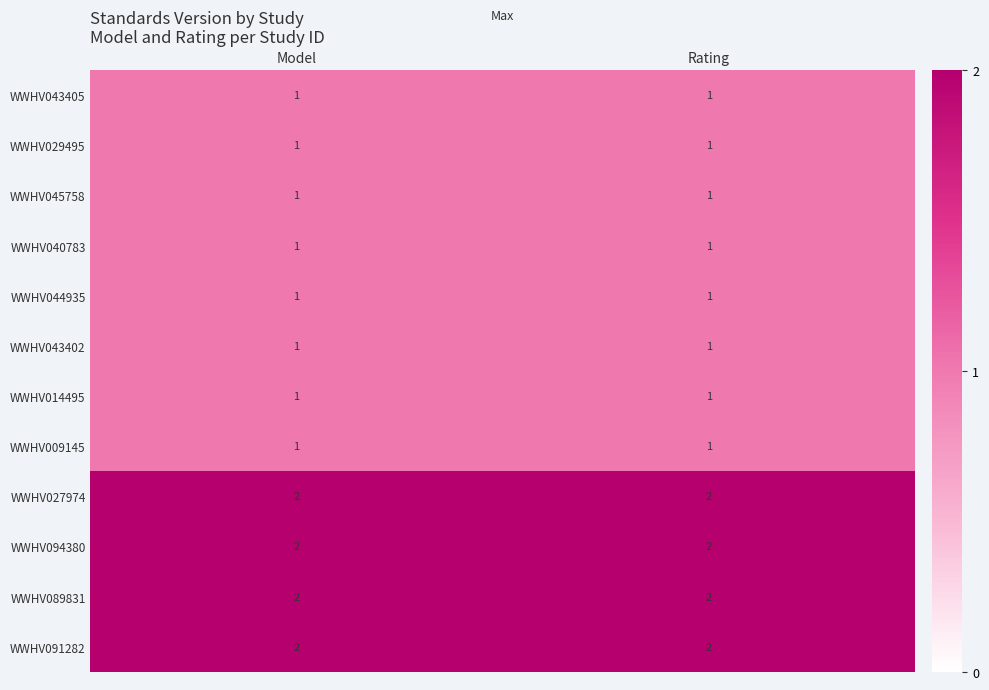

The WWHV043405 series shows 1 at Rating. True or false?

True